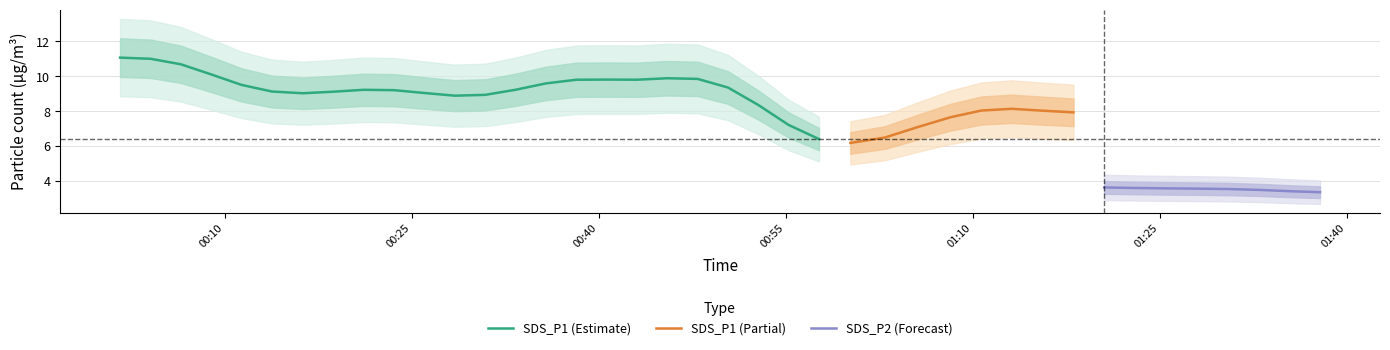

What is the lowest value of the SDS_P1 (Estimate) series?

6.4